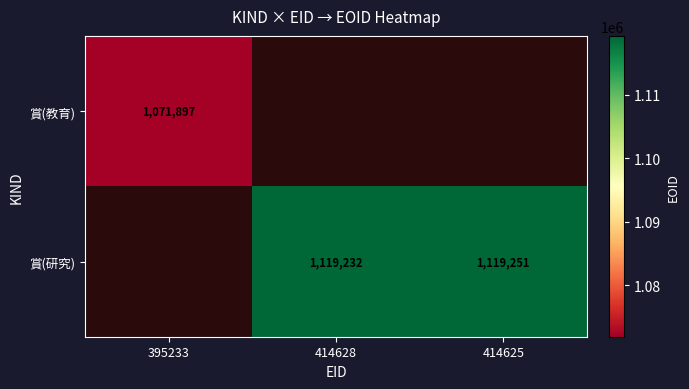

The value of 賞(研究) at 414628 is 1119232. True or false?

True